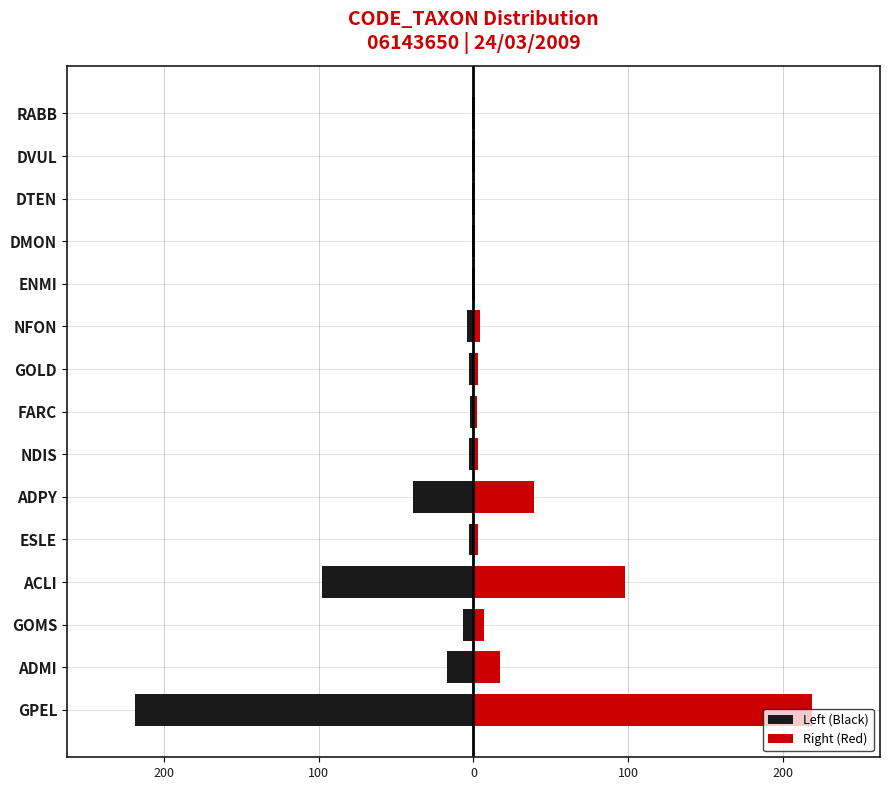

What are all the series names shown in the legend?

Left (Black), Right (Red)